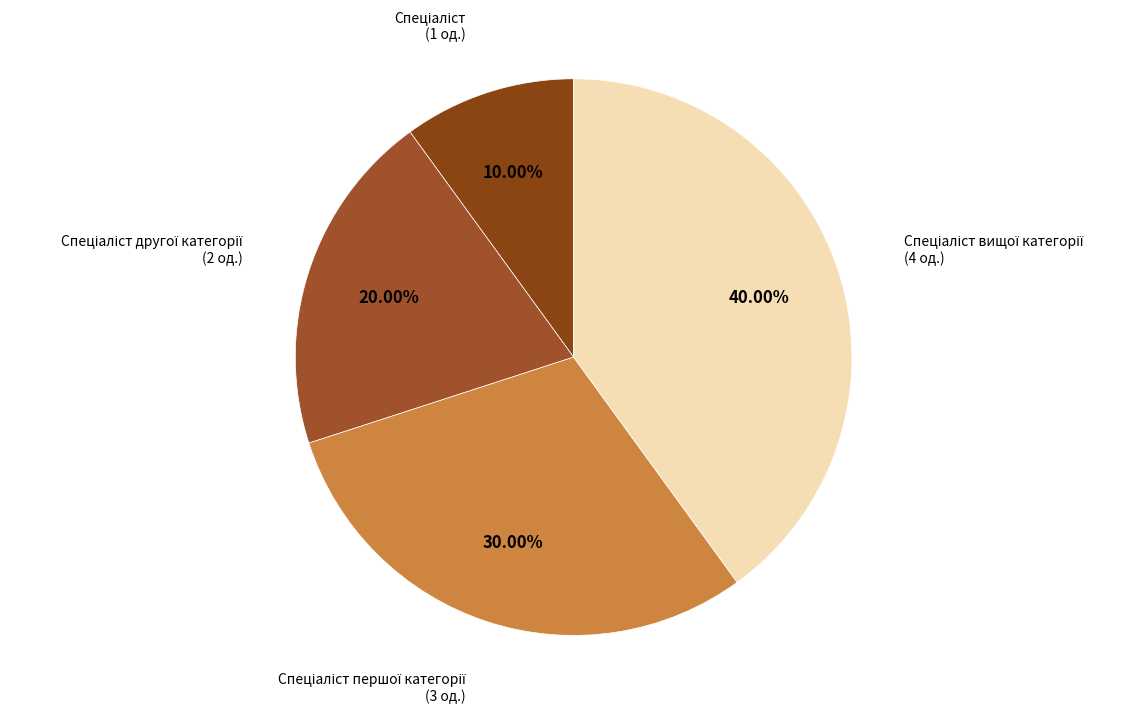

How many segments does this pie chart have?

4